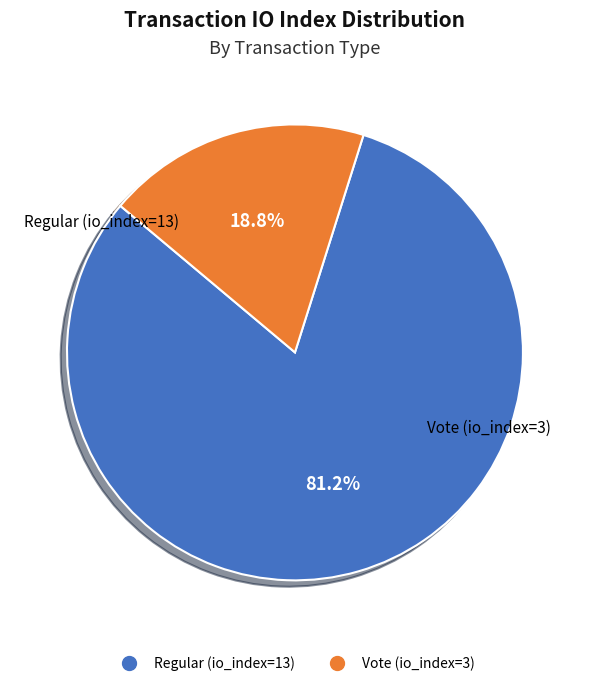

To the nearest percent, what percentage of the pie is Vote (io_index=3)?

19%